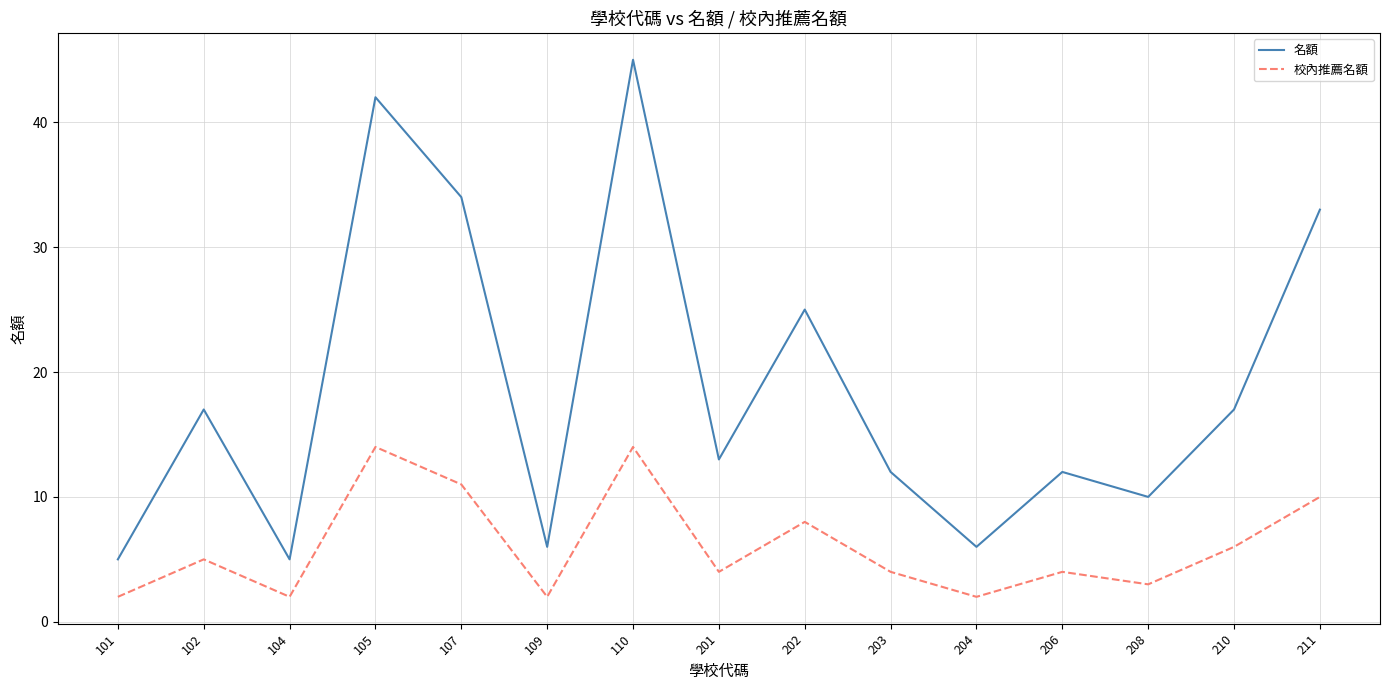

Reading right to left, list all the values displayed in this chart.

名額: 33	17	10	12	6	12	25	13	45	6	34	42	5	17	5
校內推薦名額: 10	6	3	4	2	4	8	4	14	2	11	14	2	5	2